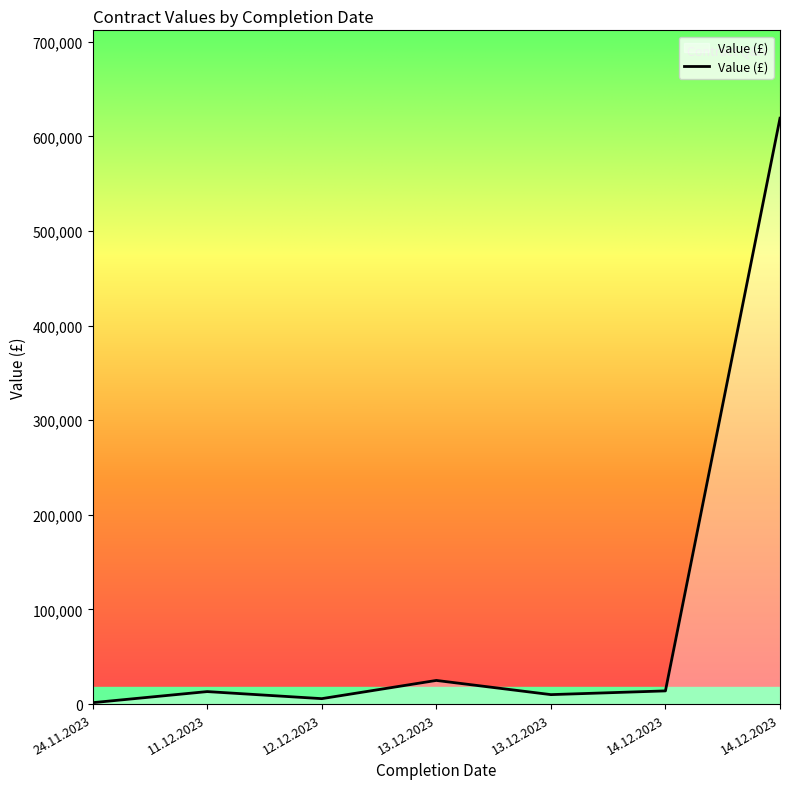

How many lines are shown in the chart?

1